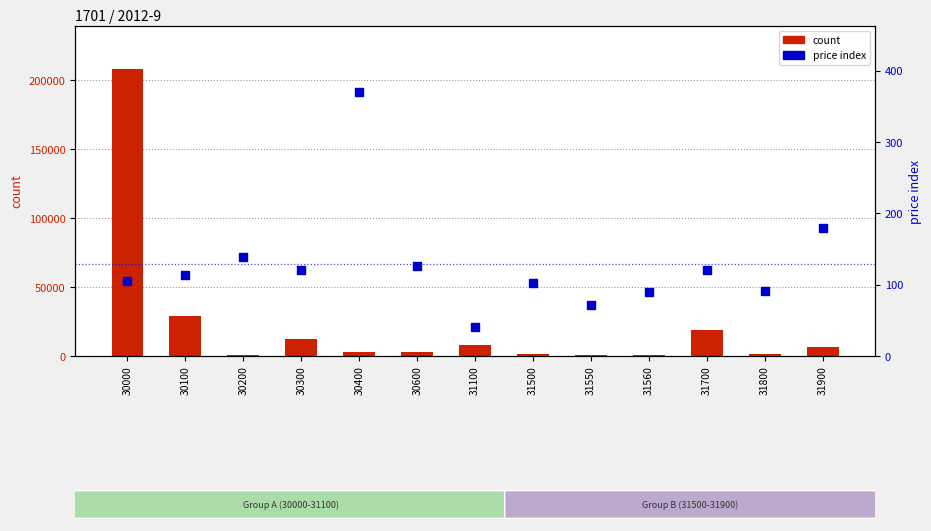

What are all the series names shown in the legend?

count, price index